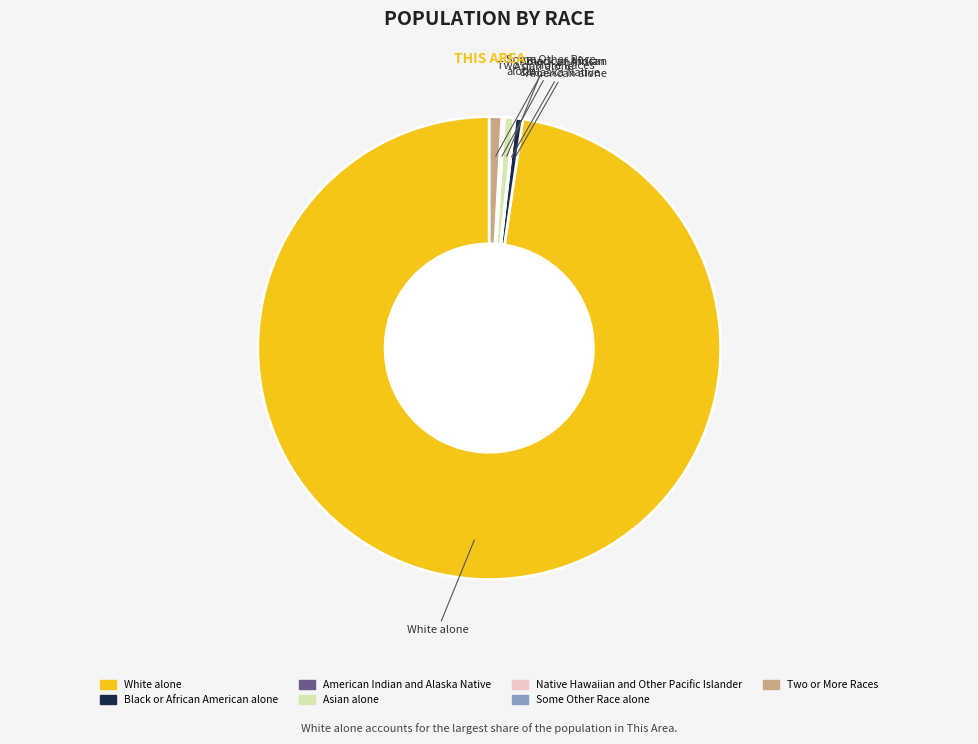

Does Black or African American alone represent more than half of the total?

No